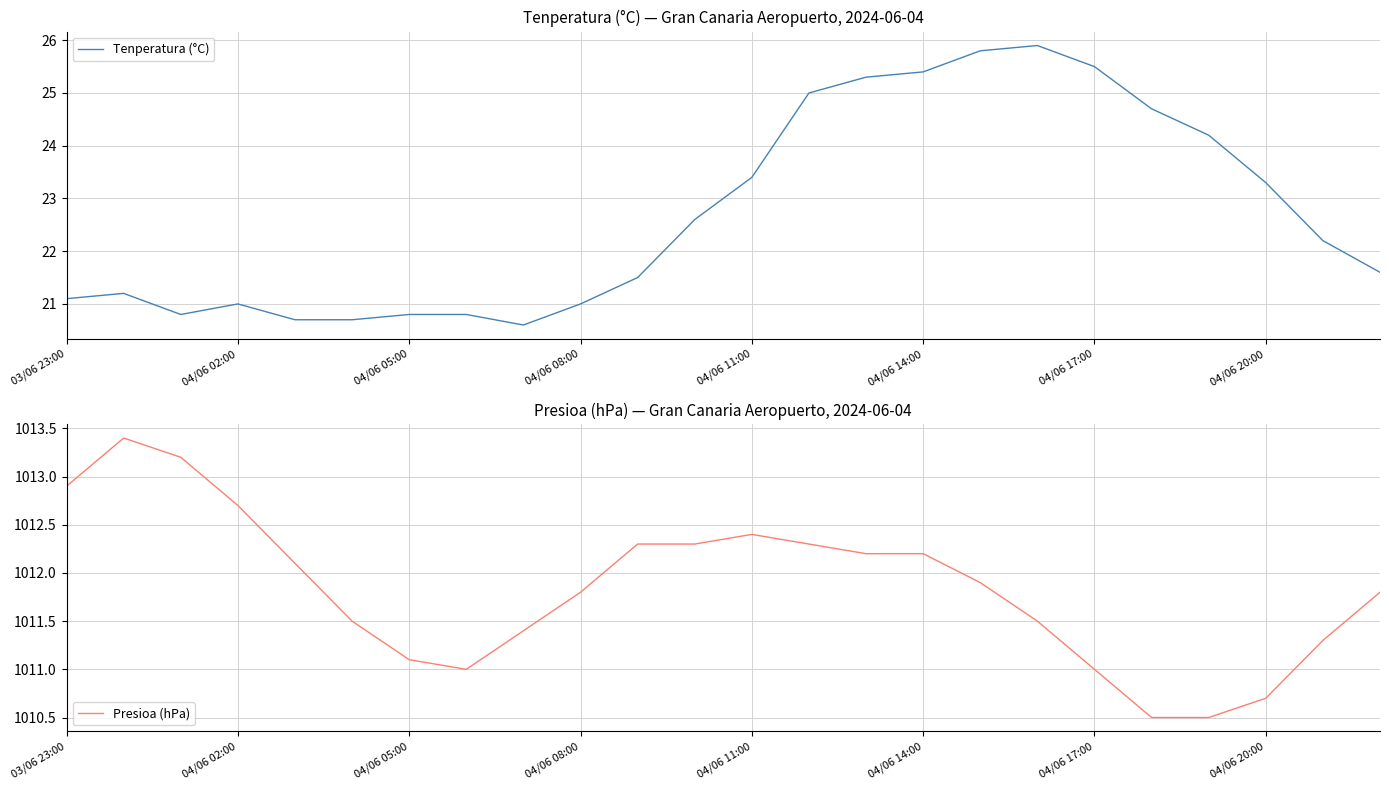

Which series has the largest total across all categories?

Presioa (hPa)